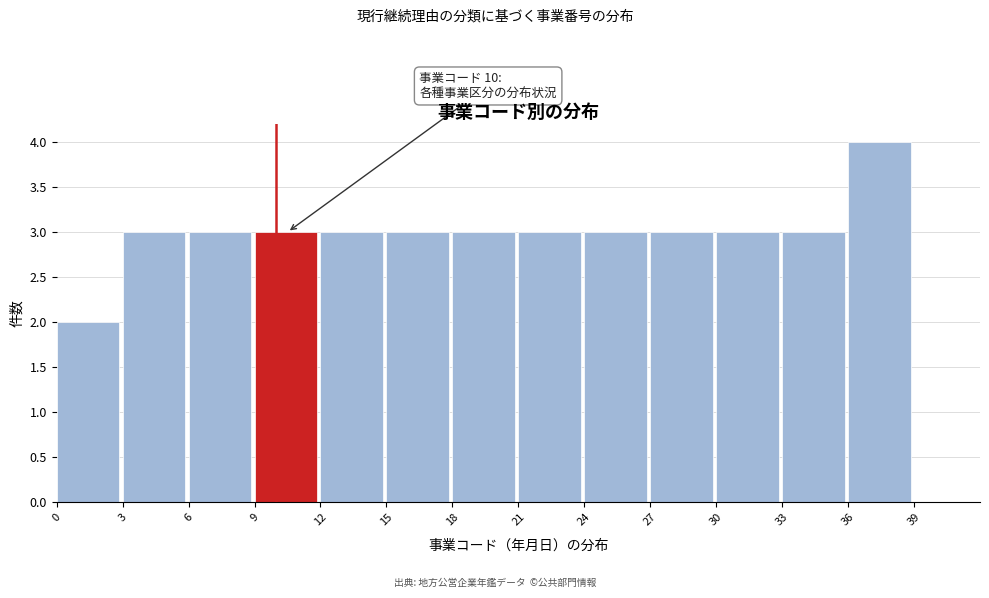

Over which range of the x-axis is the bar tallest?

36 to 39